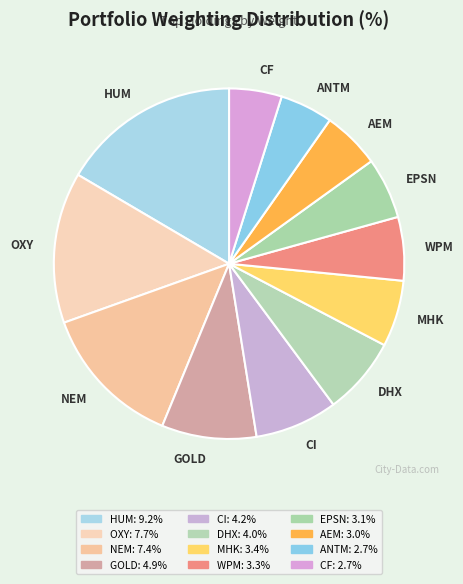

What is the smallest slice in the pie chart?

CF INDS HLDGS INC